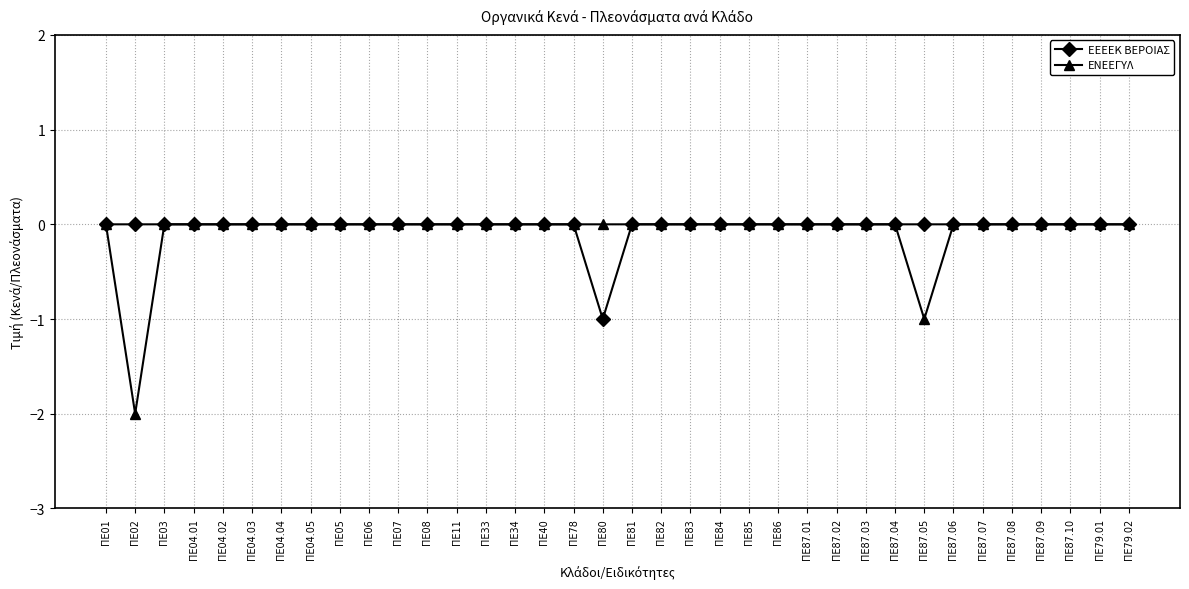

At which category does the chart reach its minimum across all series?

ΠΕ02